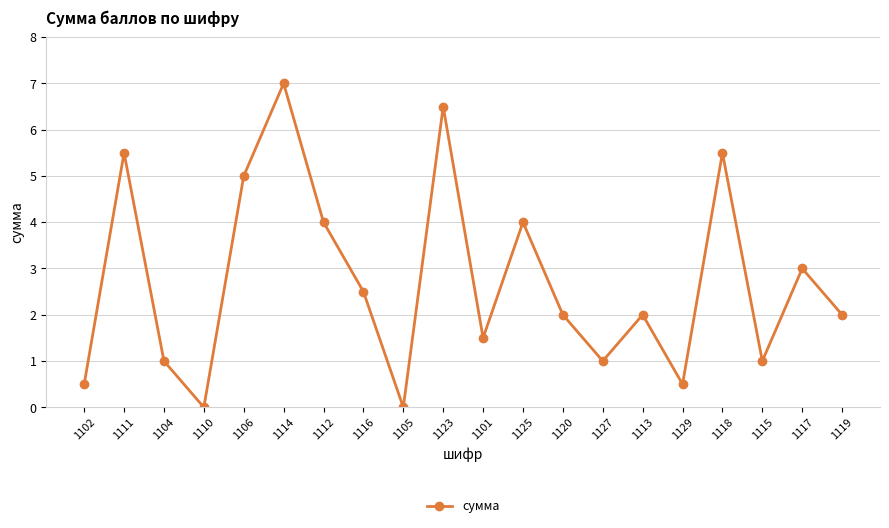

Which label corresponds to the largest value in the chart?

1114